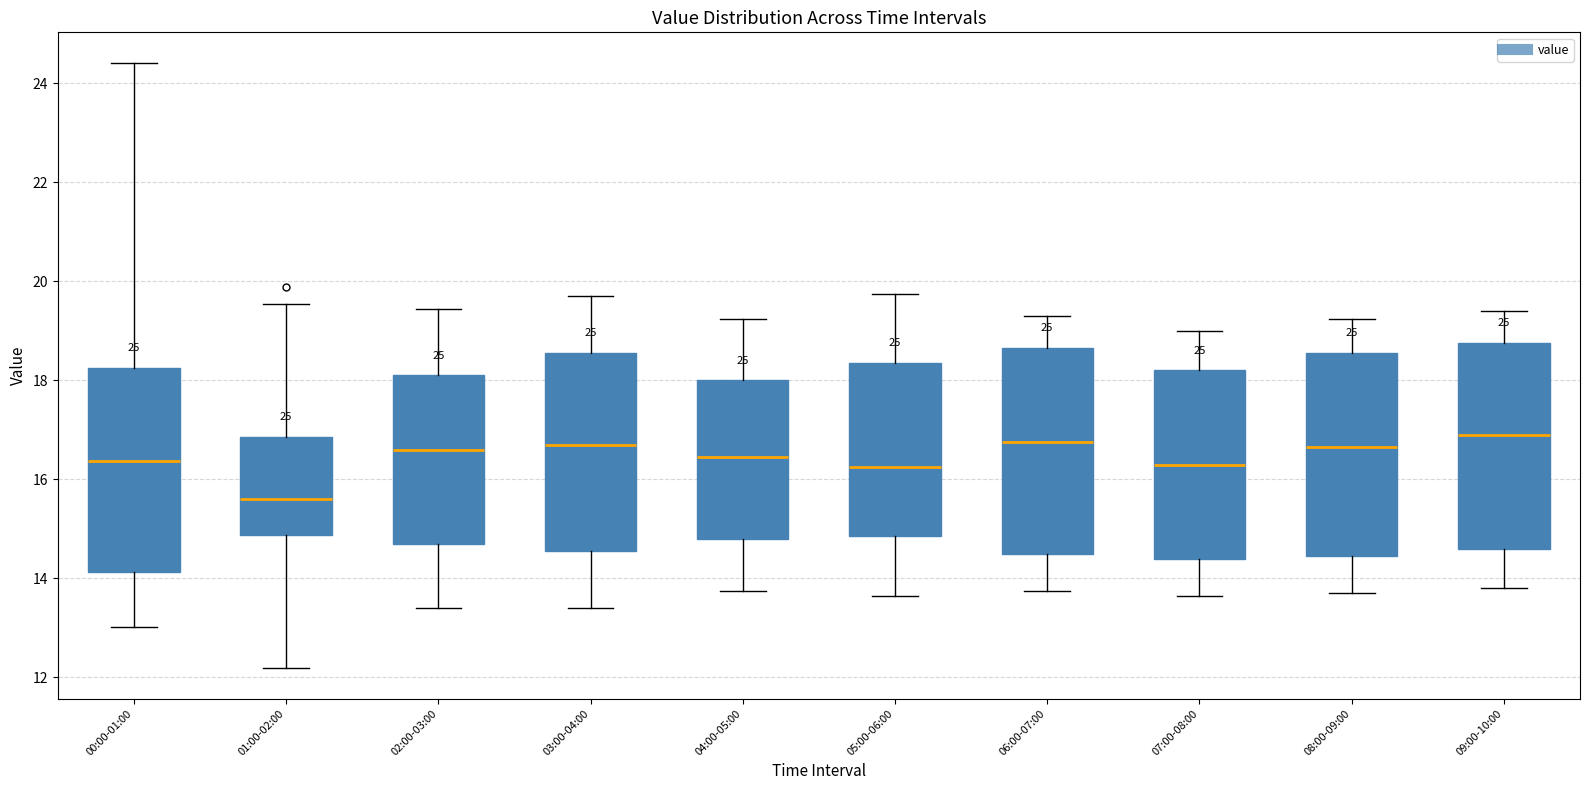

Reading left to right, transcribe this box plot: for each box, give where its median line is, the range the box spans, and where its two whiskers end, as read against the y-axis. The values are not printed on the chart, so give them approximately, as read against the axis.

00:00-01:00: median 16.4, box 14.2 to 18.2, whiskers 13.0 to 24.4
01:00-02:00: median 15.6, box 14.8 to 16.8, whiskers 12.2 to 19.6
02:00-03:00: median 16.6, box 14.8 to 18.2, whiskers 13.4 to 19.4
03:00-04:00: median 16.8, box 14.6 to 18.6, whiskers 13.4 to 19.8
04:00-05:00: median 16.4, box 14.8 to 18.0, whiskers 13.8 to 19.2
05:00-06:00: median 16.2, box 14.8 to 18.4, whiskers 13.6 to 19.8
06:00-07:00: median 16.8, box 14.6 to 18.6, whiskers 13.8 to 19.4
07:00-08:00: median 16.4, box 14.4 to 18.2, whiskers 13.6 to 19.0
08:00-09:00: median 16.6, box 14.4 to 18.6, whiskers 13.8 to 19.2
09:00-10:00: median 17.0, box 14.6 to 18.8, whiskers 13.8 to 19.4